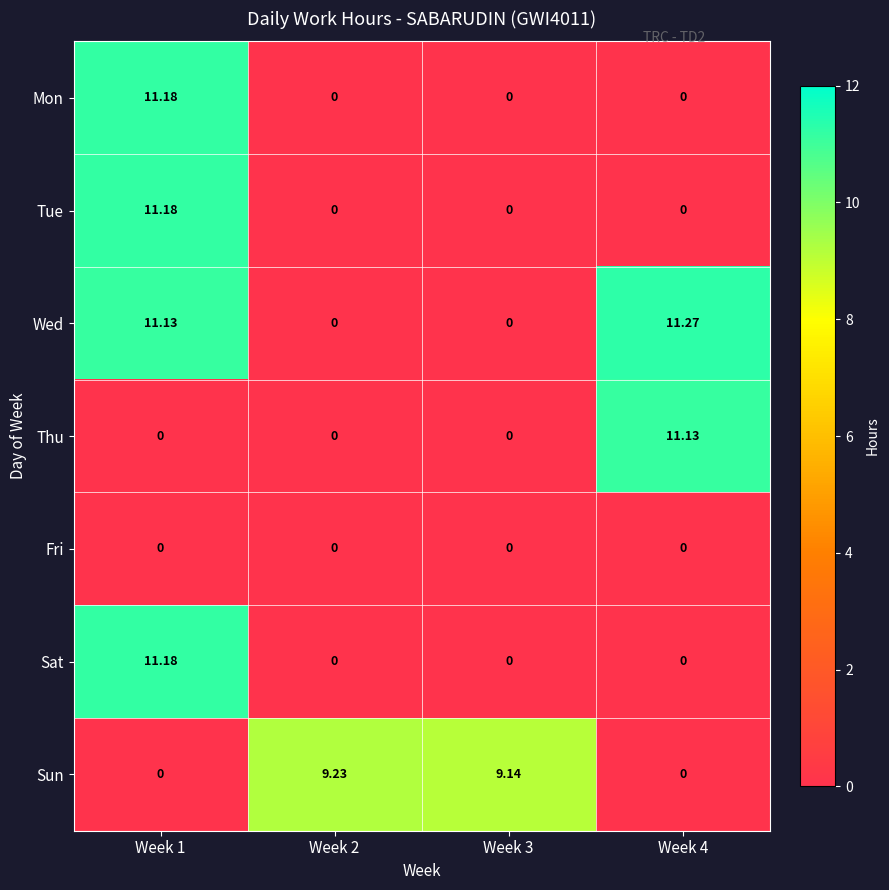

Which series has the largest total across all categories?

Wed